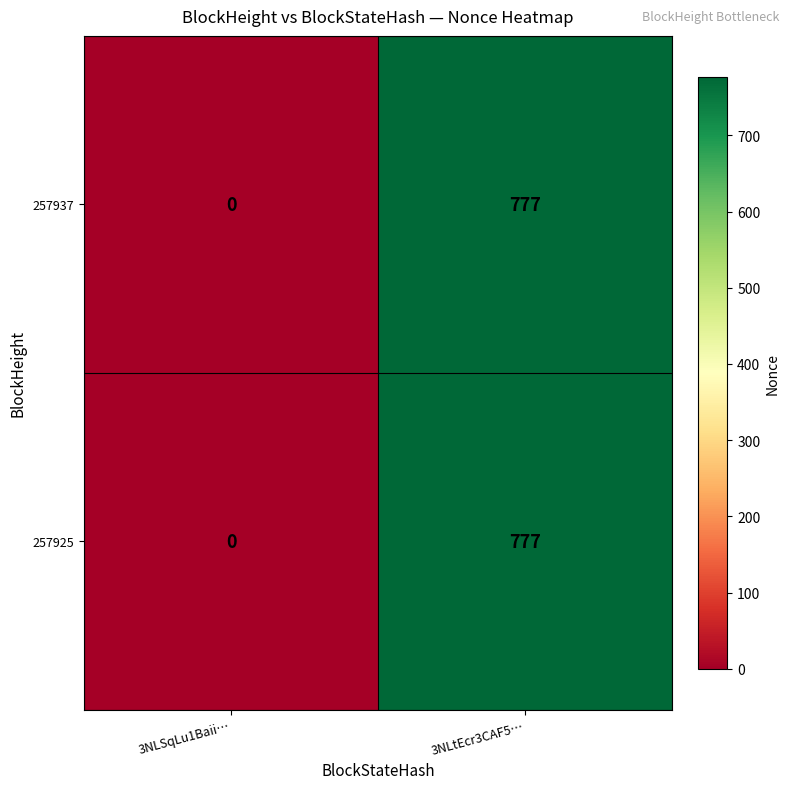

Reading left to right, what are all the values shown in this chart?

257937: 0	777
257925: 0	777